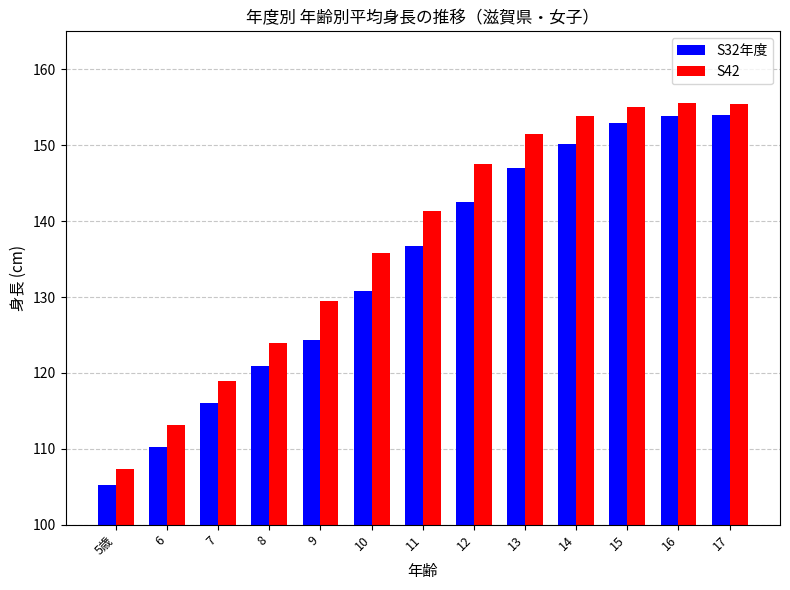

What is the difference between the maximum and minimum values in the S32年度 series?

48.8